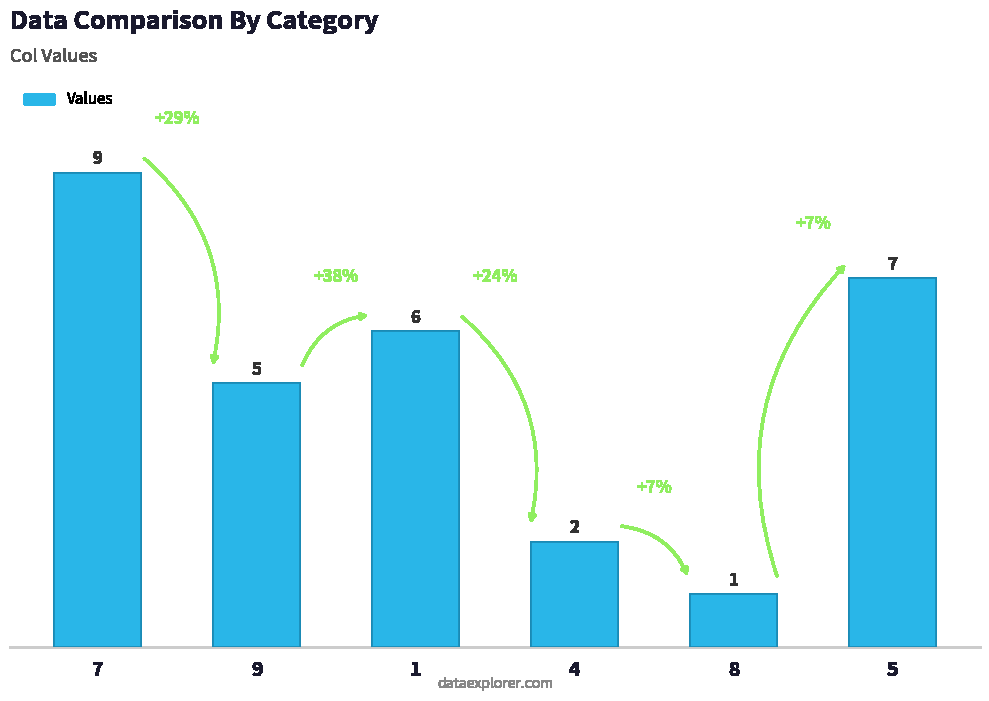

At which category does the chart reach its peak across all series?

7